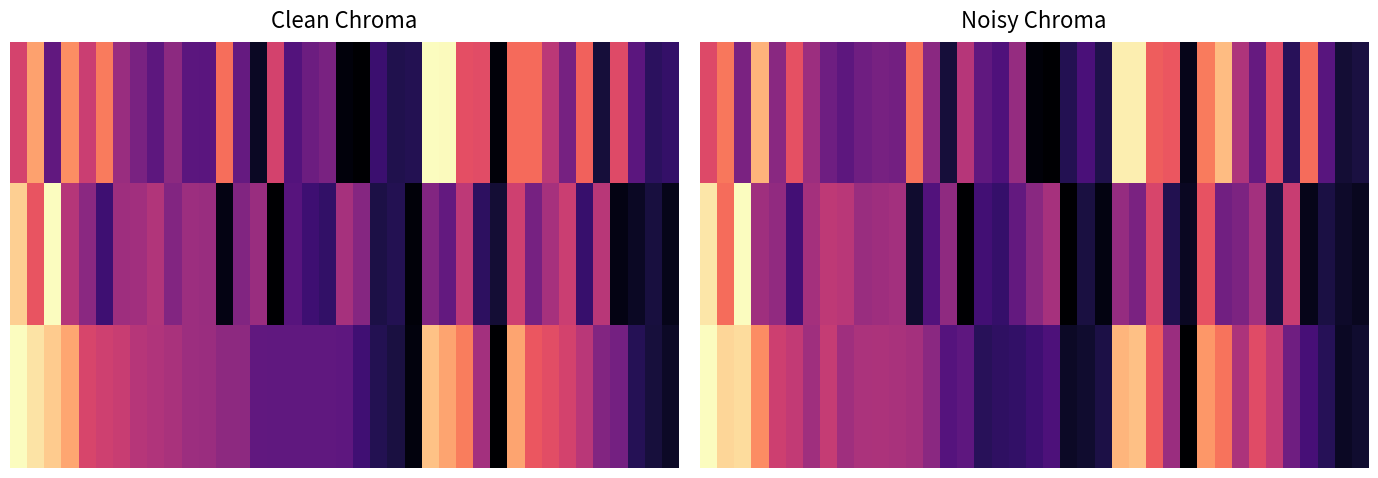

How many data points in 0.0 are above 0?

38